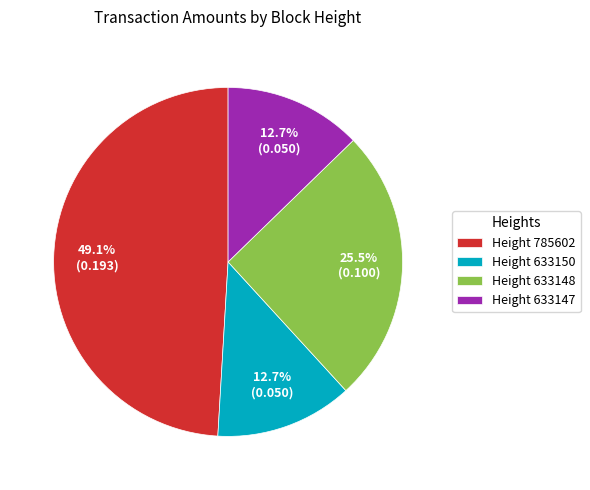

To the nearest percent, what is the average slice percentage?

25%